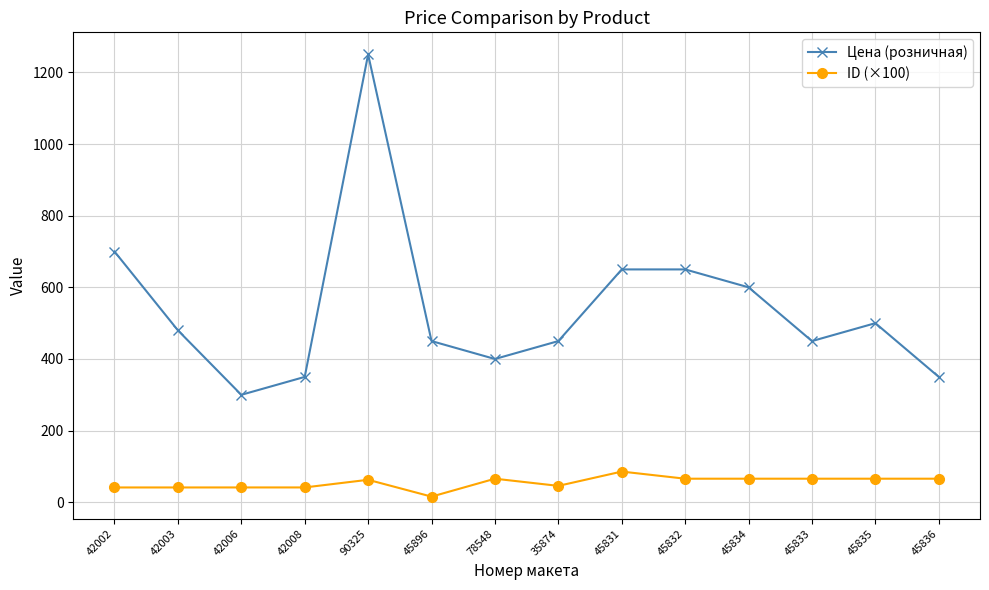

True or false: ID (×100) has more than 1 interior local peaks.

True